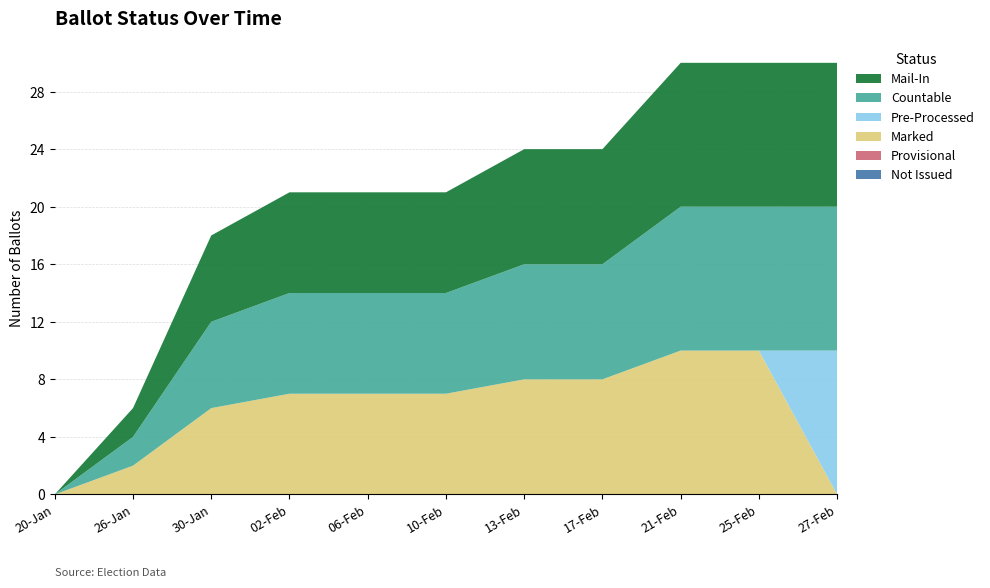

Reading left to right, what are all the values shown in this chart?

MAIL_IN: 0	2	6	7	7	7	8	8	10	10	10
COUNTABLE: 0	2	6	7	7	7	8	8	10	10	10
MARKED: 0	2	6	7	7	7	8	8	10	10	0
PRE_PROCESSED: 0	0	0	0	0	0	0	0	0	0	10
NOT_ISSUED: 0	0	0	0	0	0	0	0	0	0	0
PROVISIONAL: 0	0	0	0	0	0	0	0	0	0	0